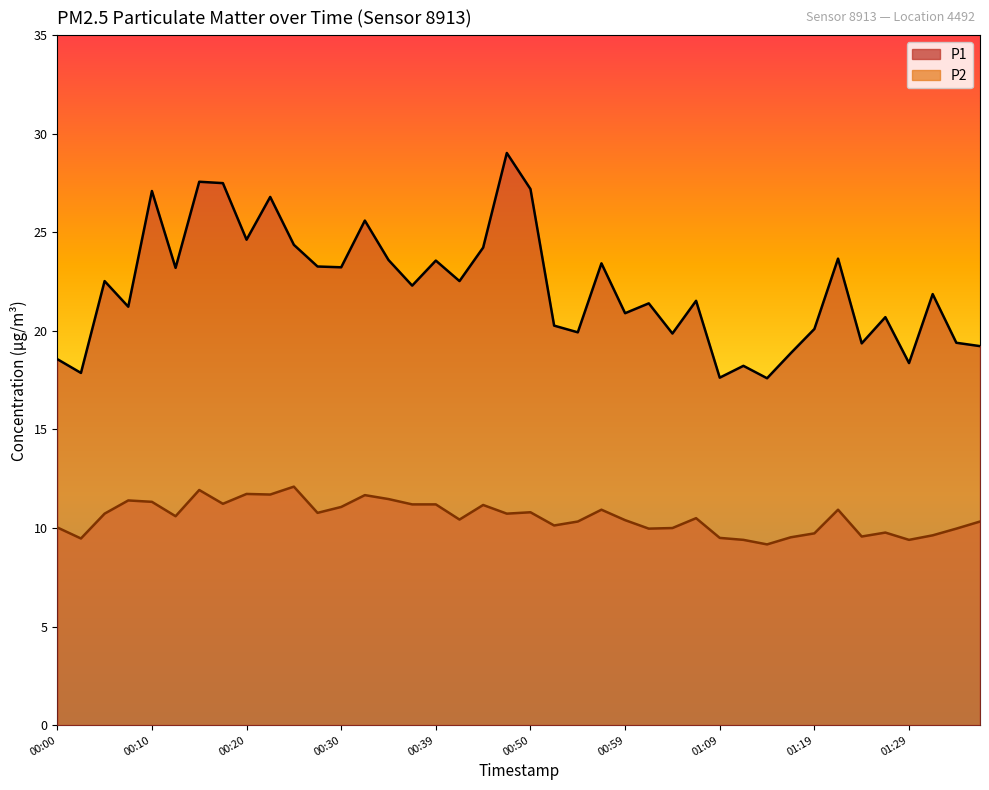

What is the difference between the second highest and second lowest values in the P2 series?

2.5